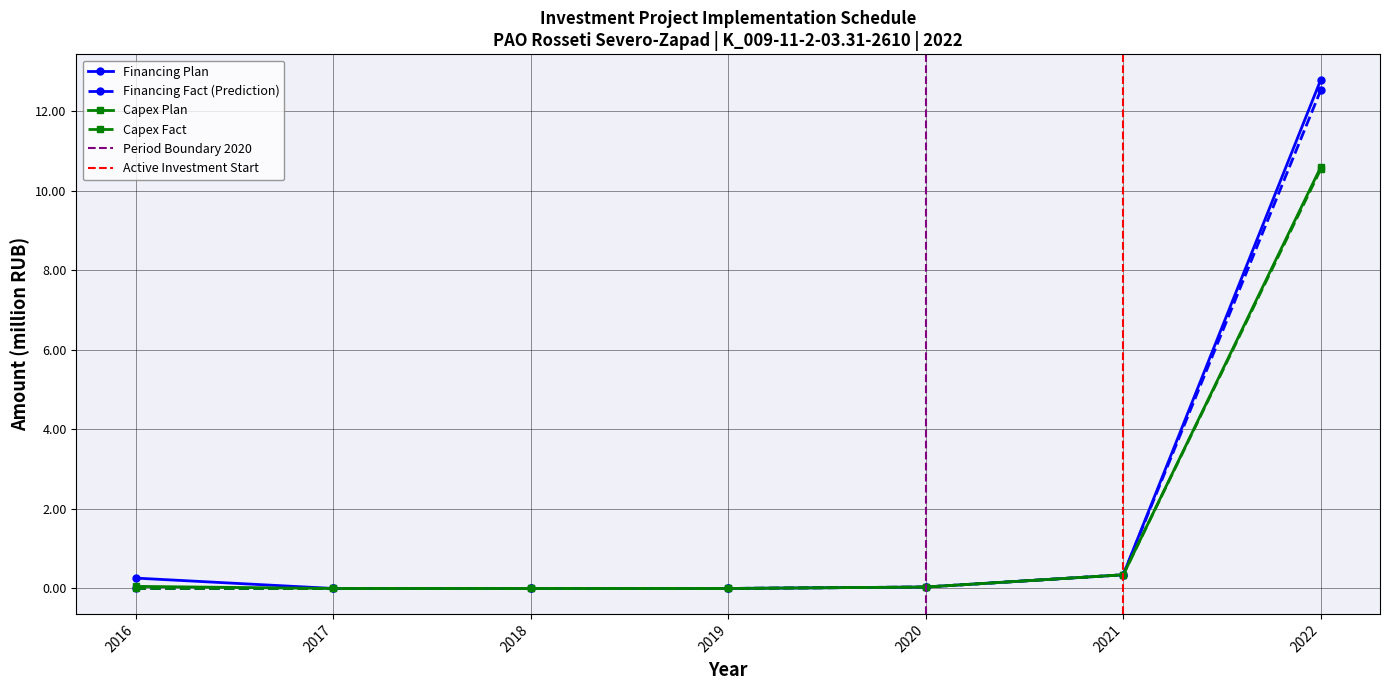

The value of Financing (Fact) at 2016 is 0.0. True or false?

False